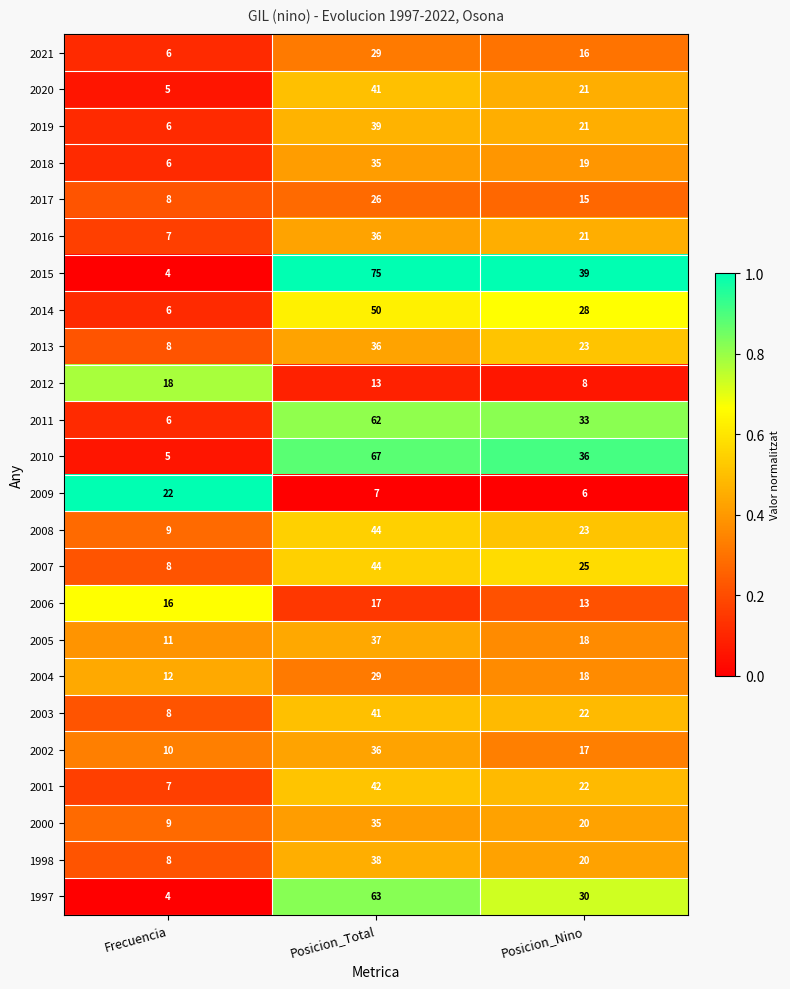

Count the number of categories in the chart.

3